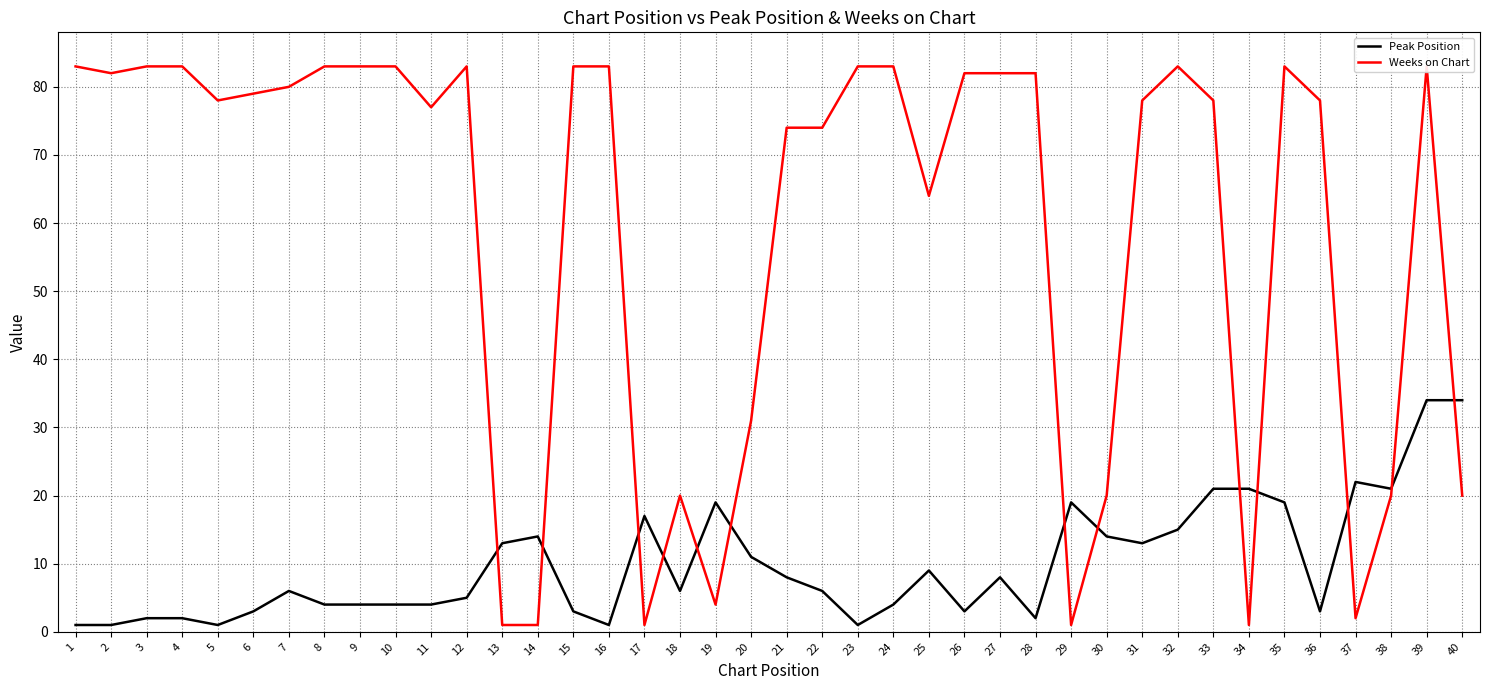

What is the difference between the maximum and minimum values in the Peak Position series?

33